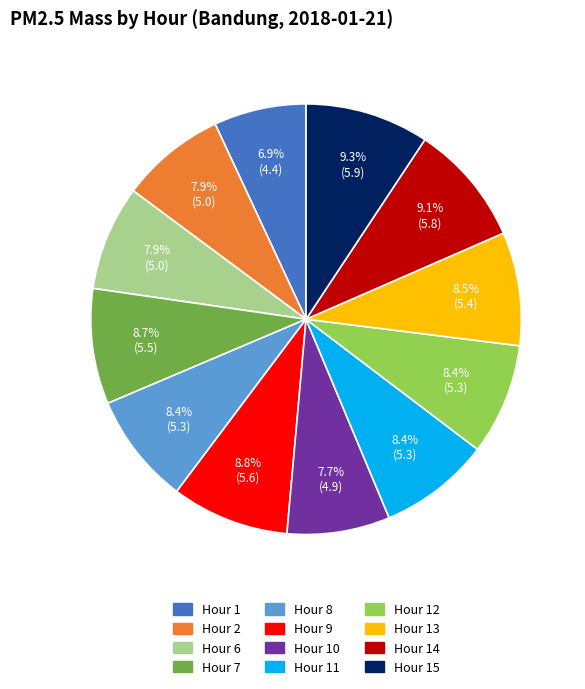

Is there any slice that represents more than half of the pie?

No